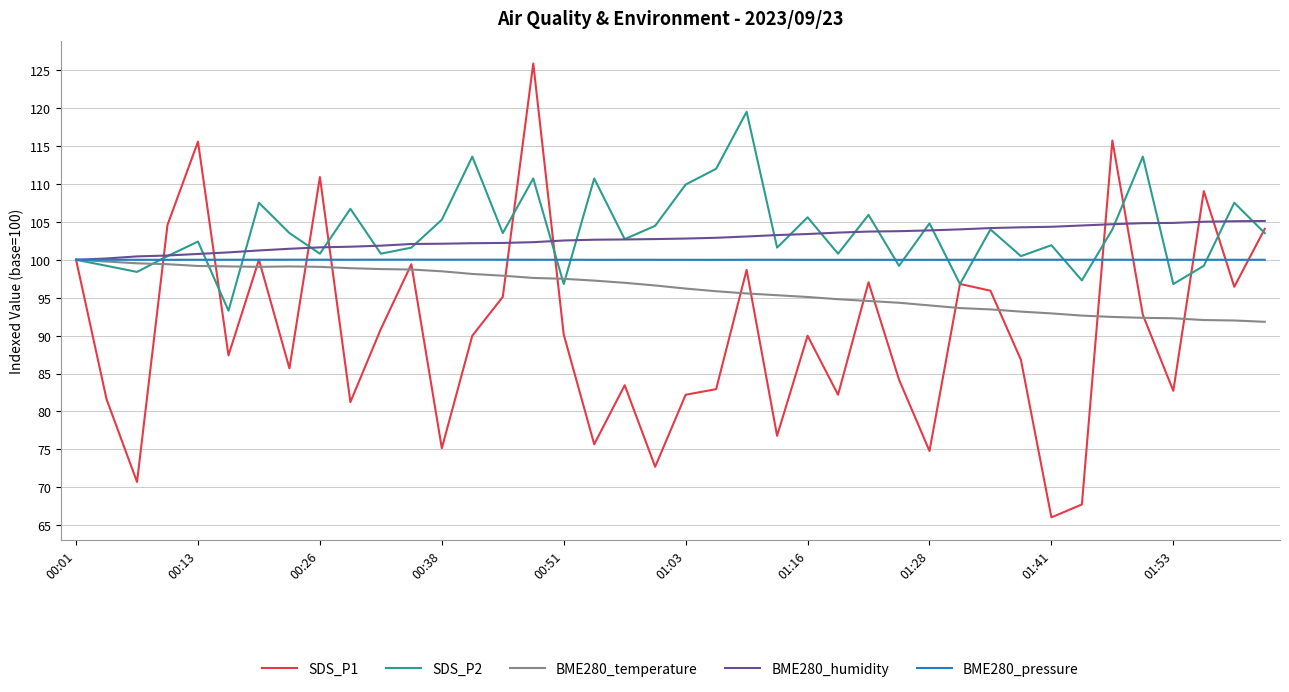

True or false: SDS_P2 and SDS_P1 intersect in this chart.

True